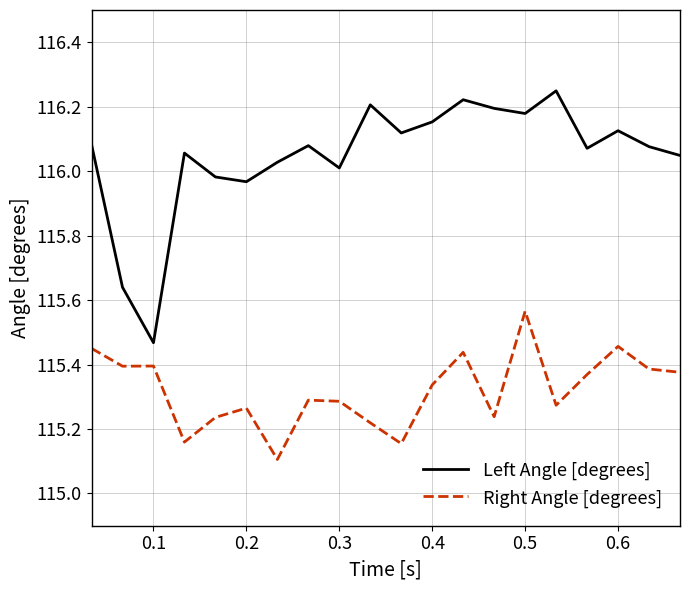

What is the difference between the maximum and minimum values in the Left Angle [degrees] series?

0.8